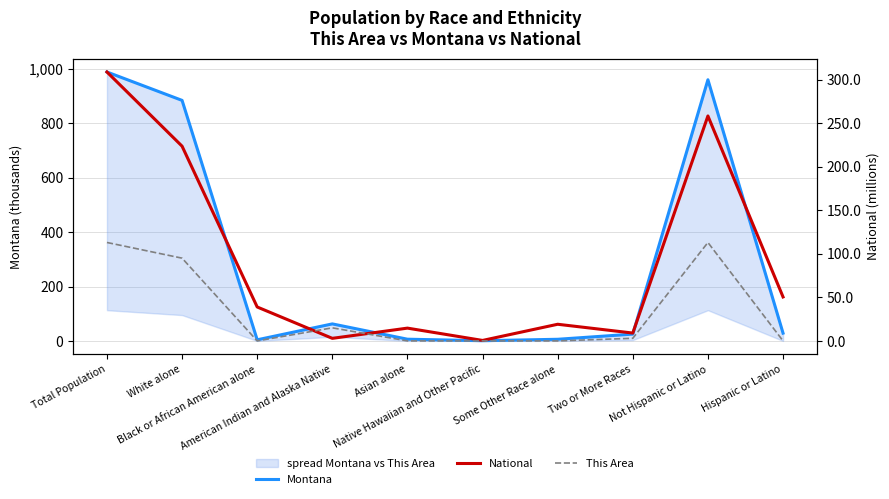

Where is the first local maximum for Montana?

American Indian and Alaska Native